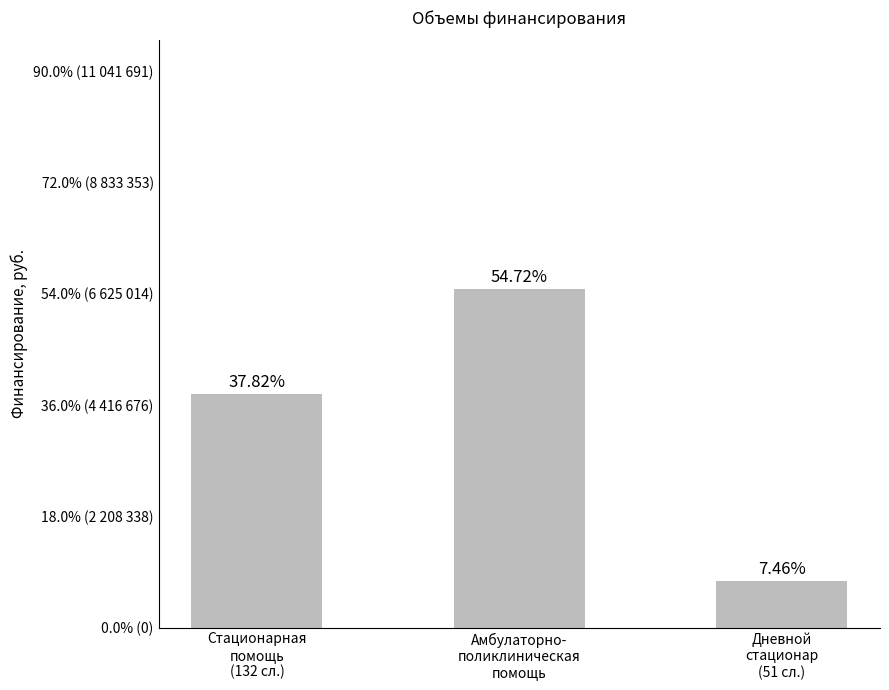

What is the value of the 1st bar from the left?

4640303